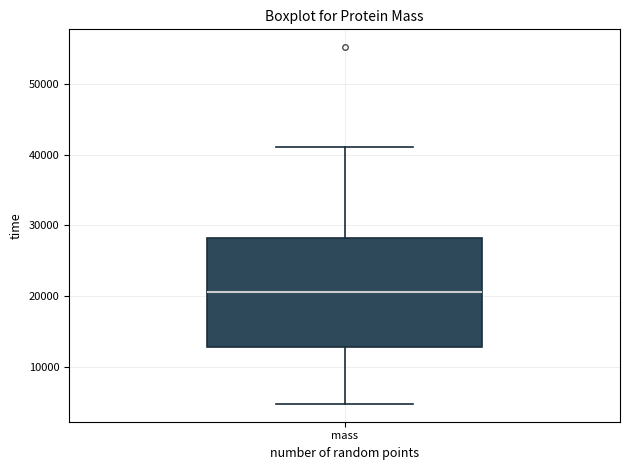

Transcribe this box plot: give where the median line is, the range the box spans, and where the two whiskers end, as read against the y-axis. The values are not printed on the chart, so give them approximately, as read against the axis.

median 21000, box 13000 to 28000, whiskers 5000 to 41000